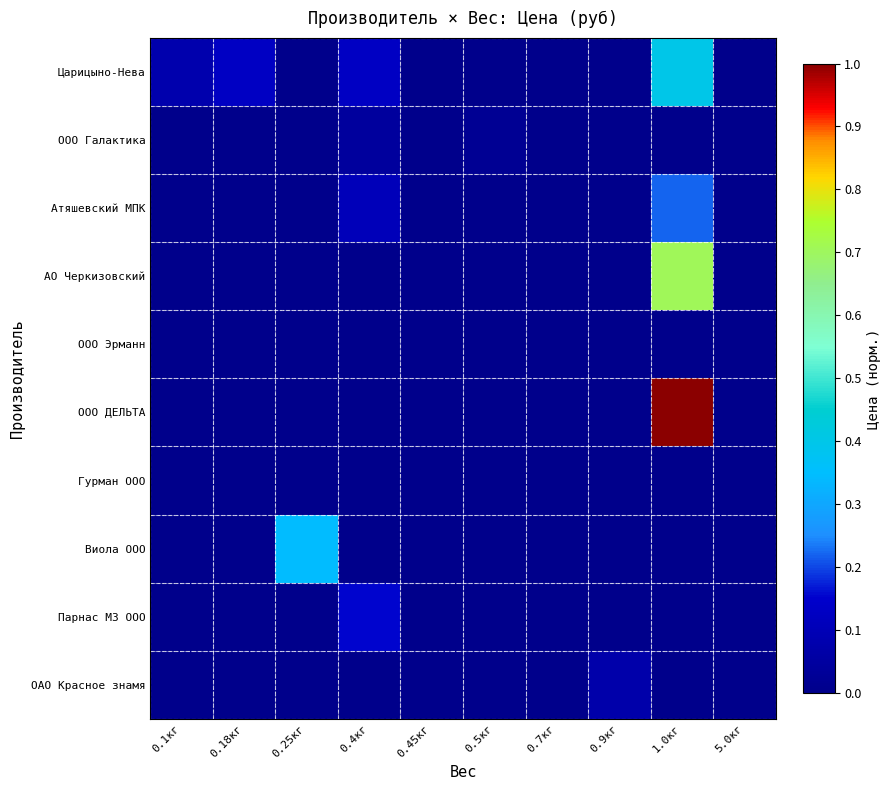

Which has a higher value, 0.25кг or 0.4кг?

0.4кг